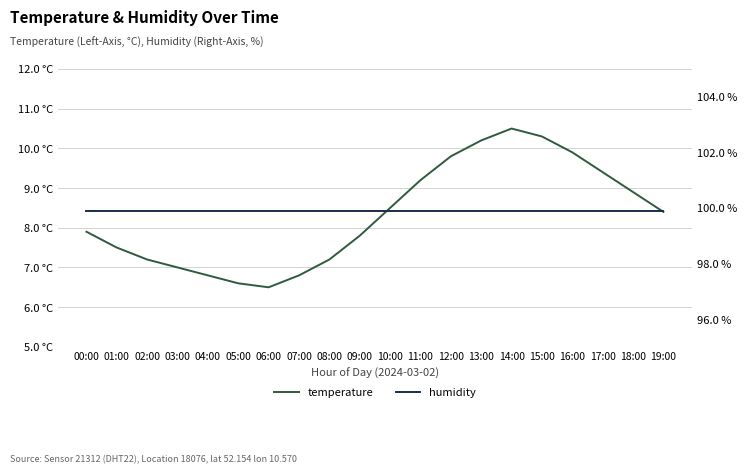

What are all the series names shown in the legend?

temperature, humidity